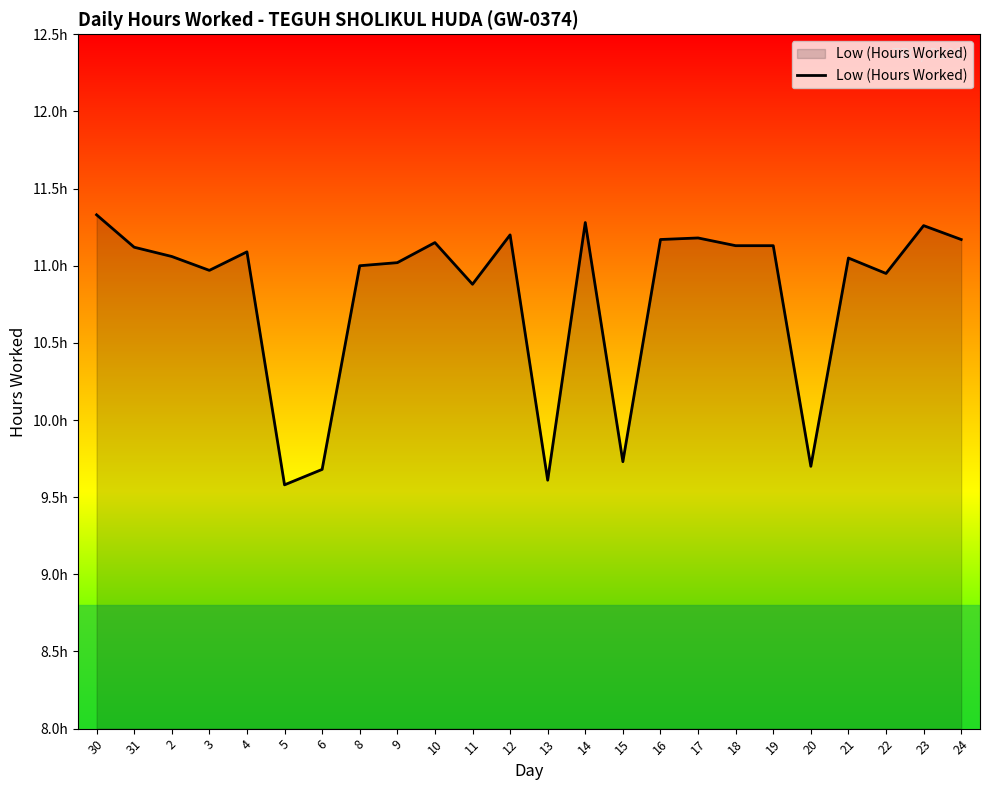

At which label does the data first exceed 11?

30